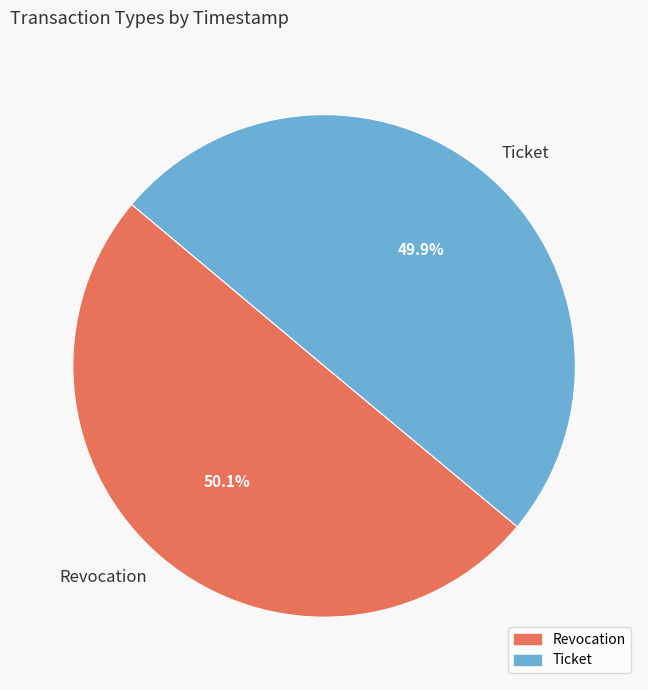

True or false: Revocation accounts for 44% of the total.

False